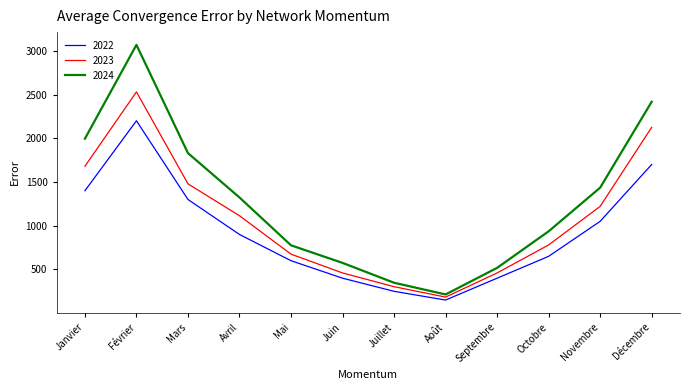

Which series has the largest total across all categories?

2024